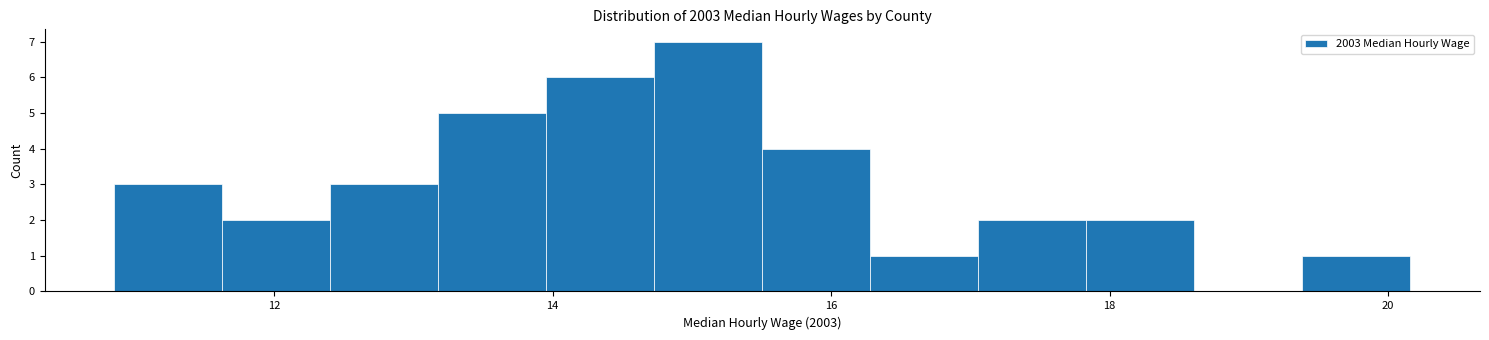

Around what value on the x-axis is the tallest bar? Give the approximate position of its centre, as read against the axis.

15.2